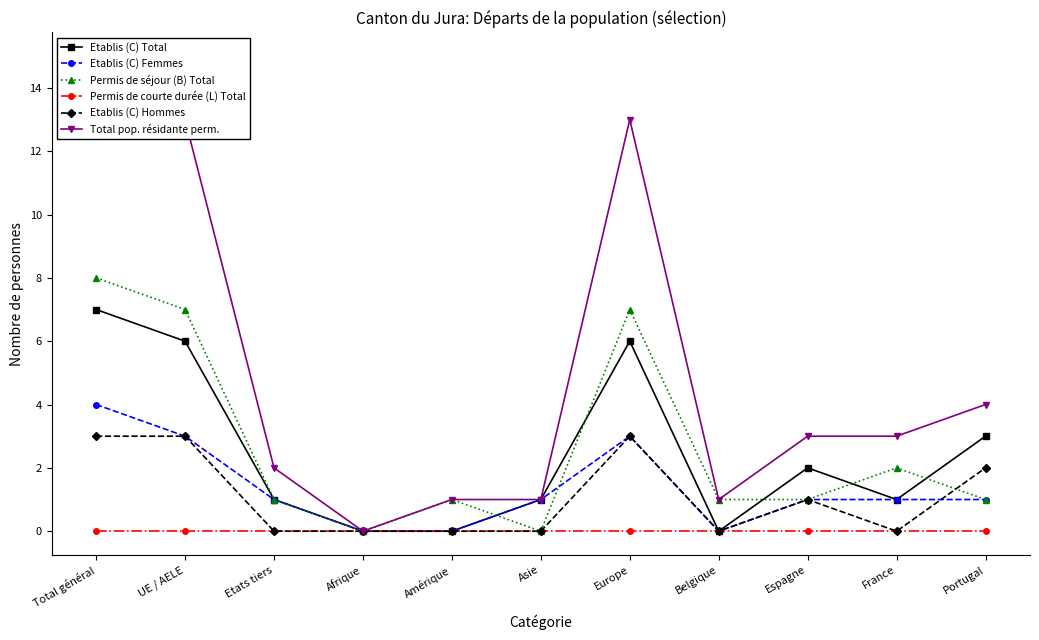

What is the sum of the Etablis (C) Hommes values at Belgique and Total général?

3